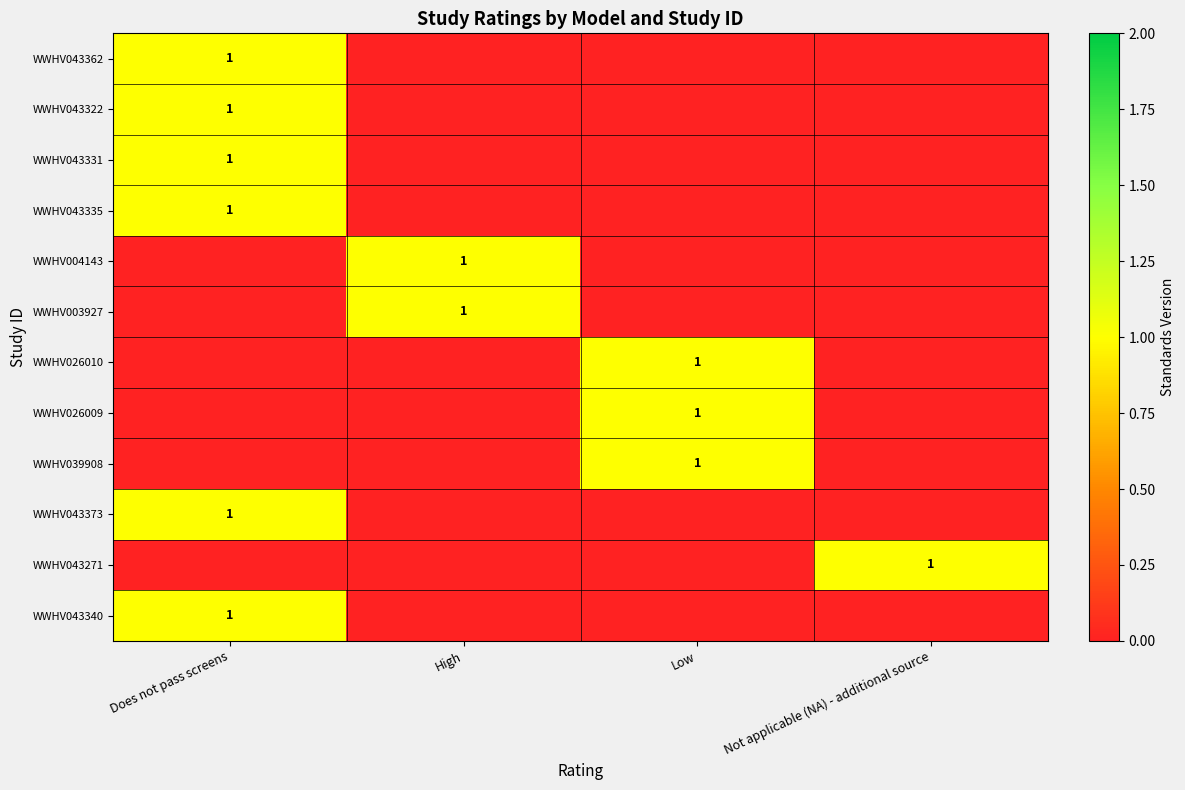

The value of WWHV026009 at Low is 2. True or false?

False